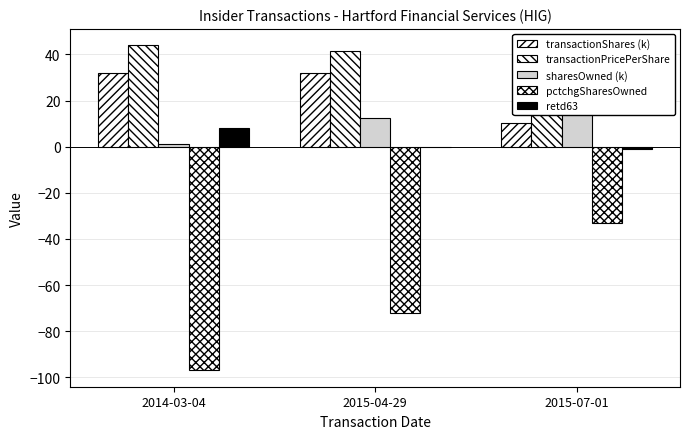

What is the difference between the maximum and minimum values in the transactionPricePerShare series?

8.7